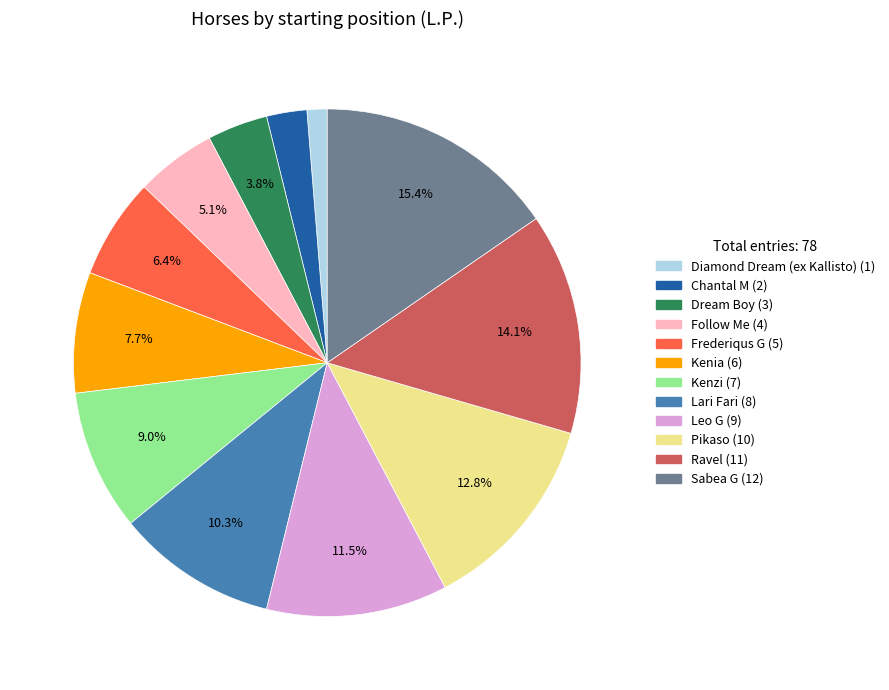

Is it true that Diamond Dream (ex Kallisto) is 11% of the pie?

False